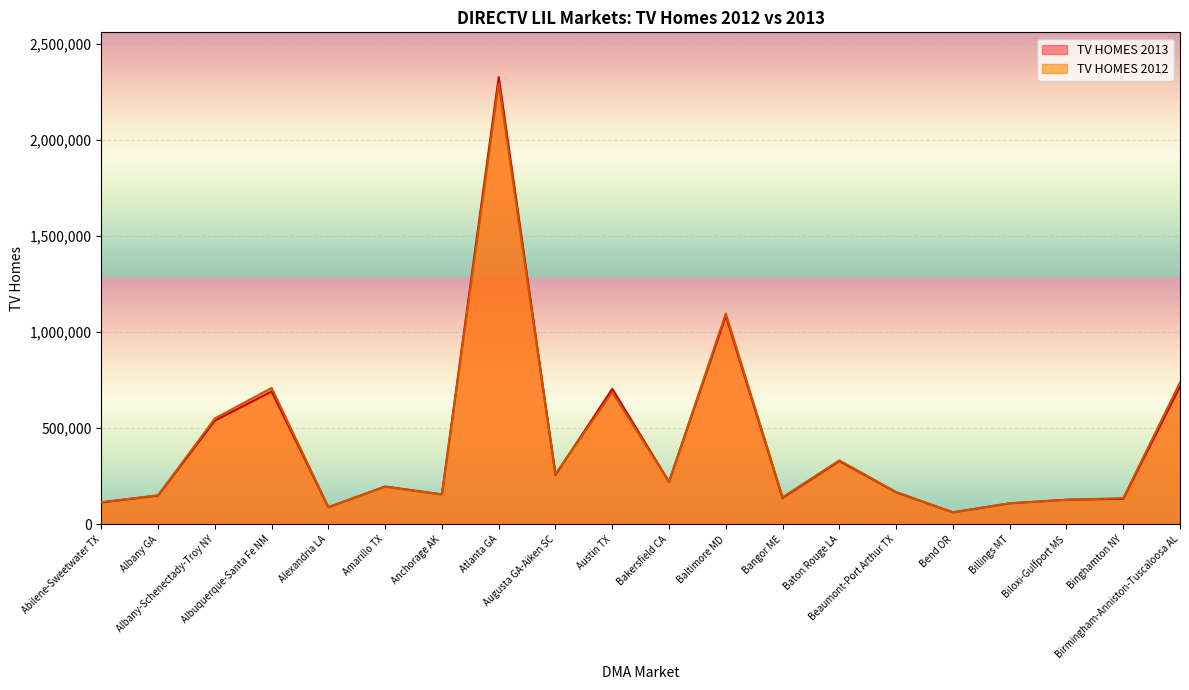

How many lines are shown in the chart?

2